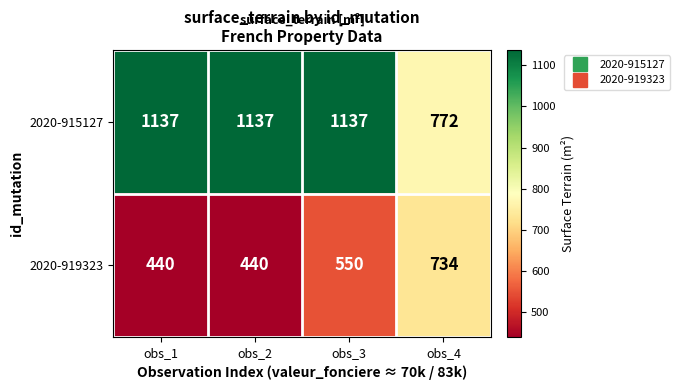

What is the smallest value displayed?

440